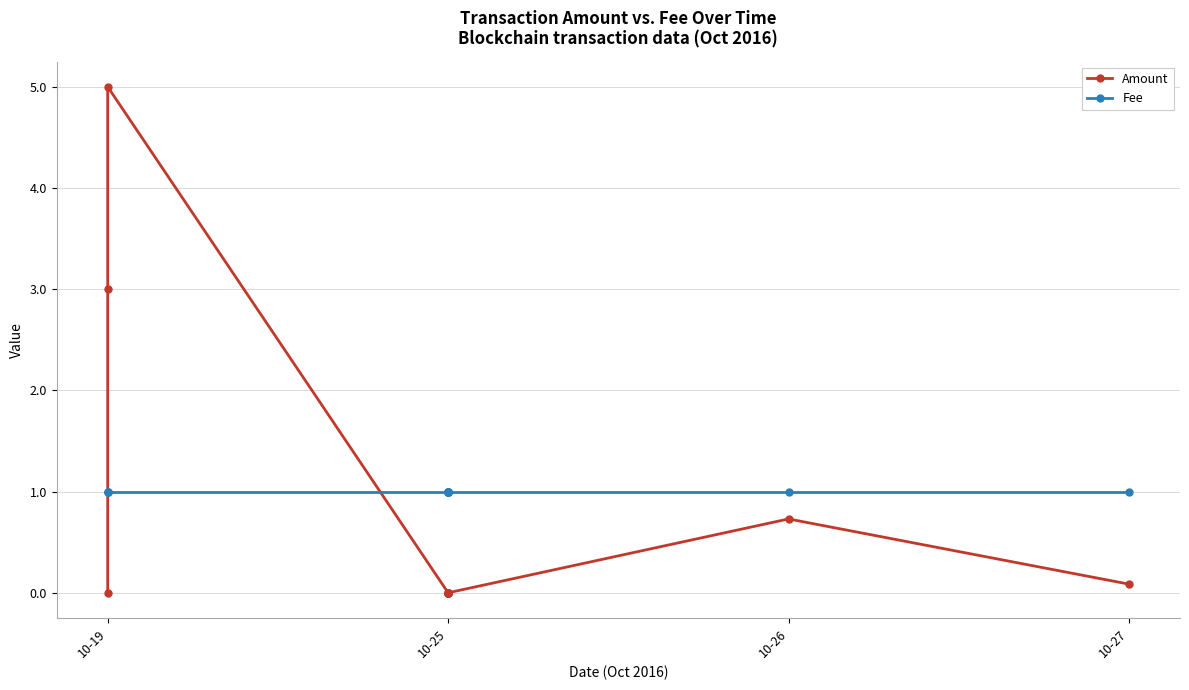

What is the difference between the Amount values at 10-19 and 10-26?

5.0